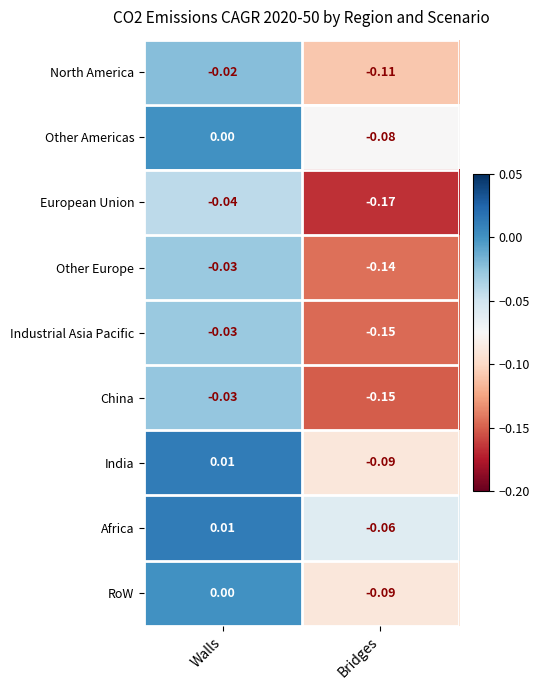

Which series has the largest range (max minus min)?

European Union